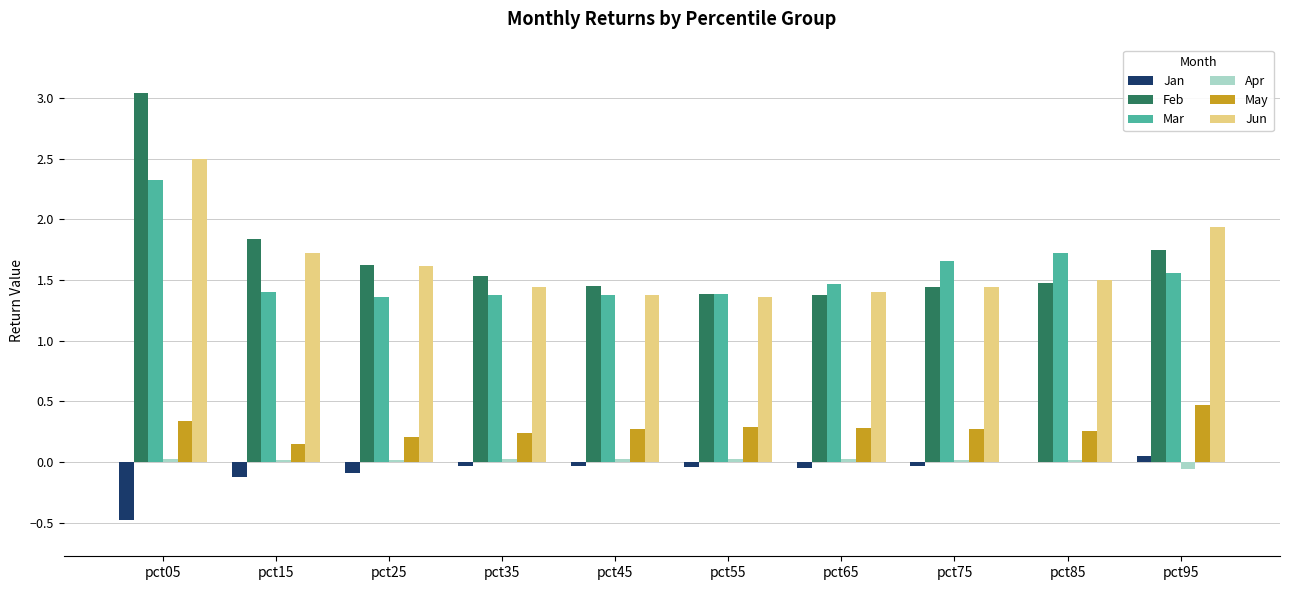

Between pct45 and pct95, which series saw the biggest shift?

Jun